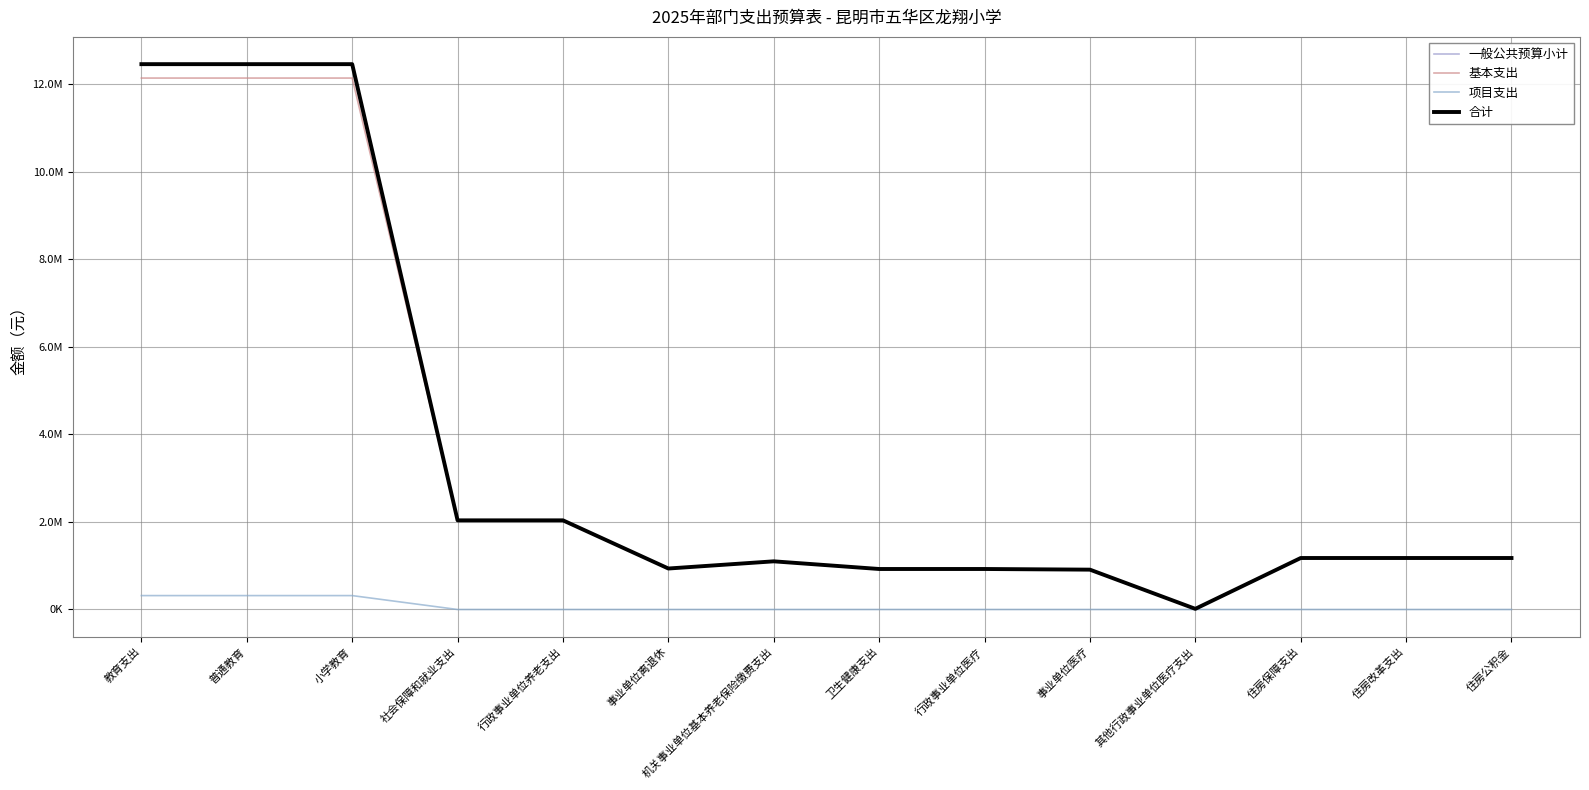

Does the chart have visible grid lines?

Yes